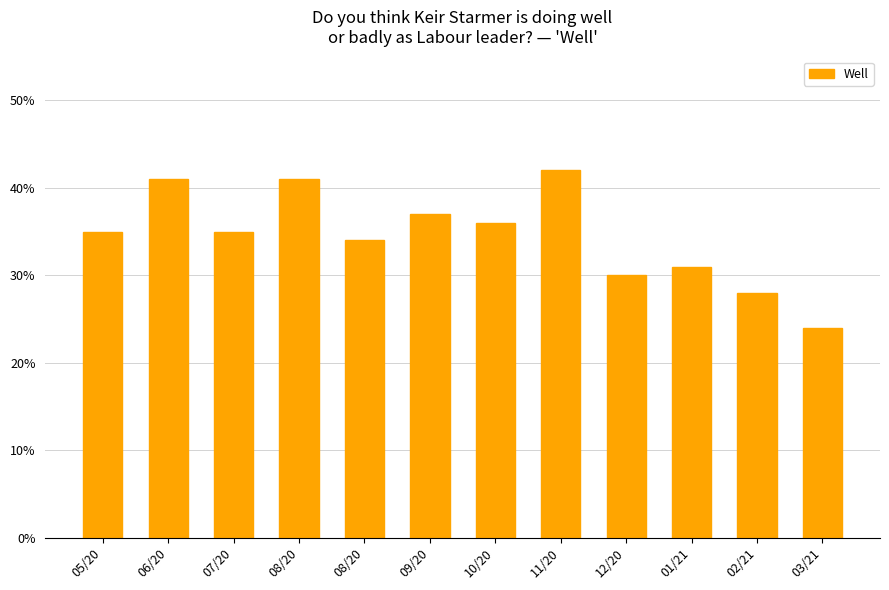

What is the maximum value shown in the chart?

0.4